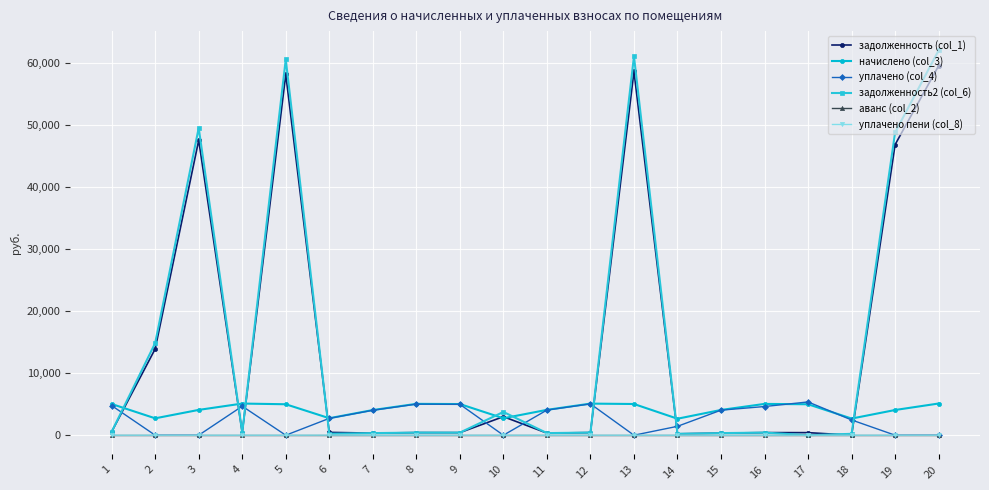

How many data points in задолженность2 (col_6) are less than 424?

10